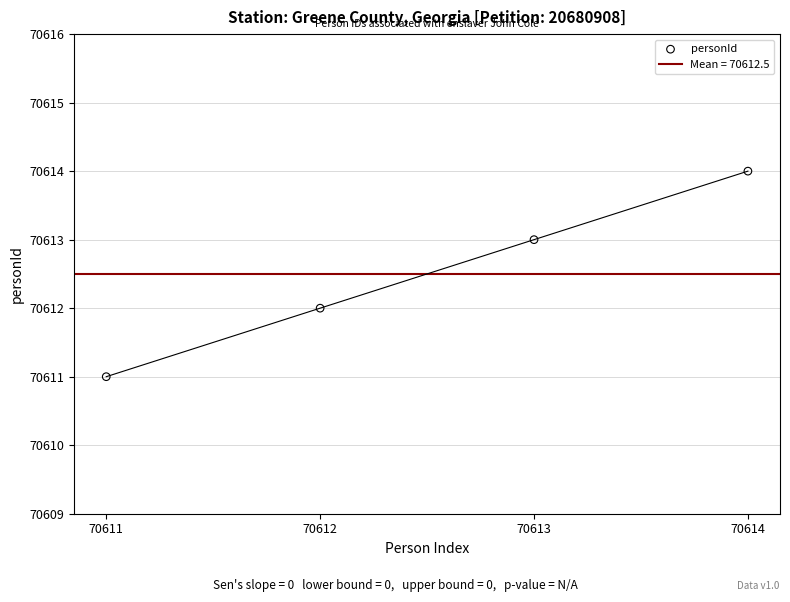

Which has a higher value, 70613 or 70612?

70613